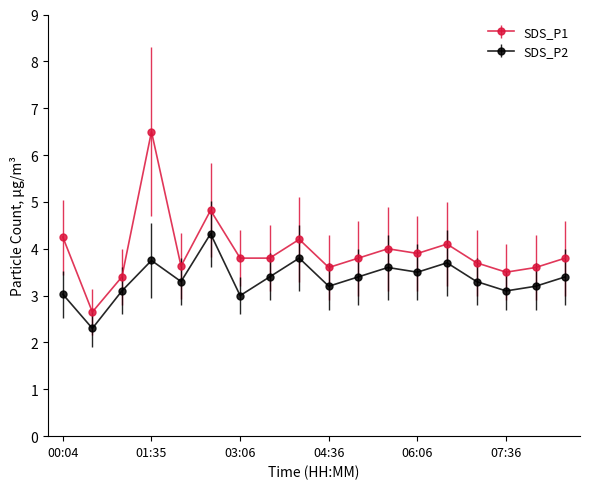

Which series has the largest total across all categories?

SDS_P1